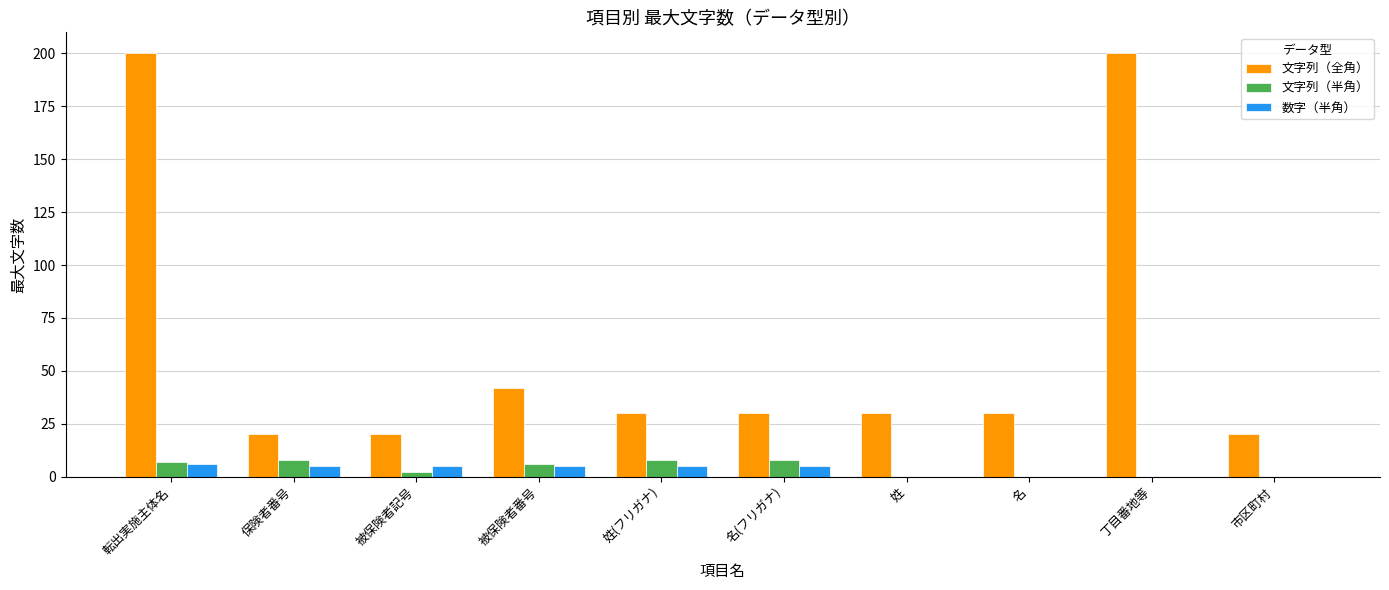

The value of 数字（半角） at 保険者番号 is 5. True or false?

True